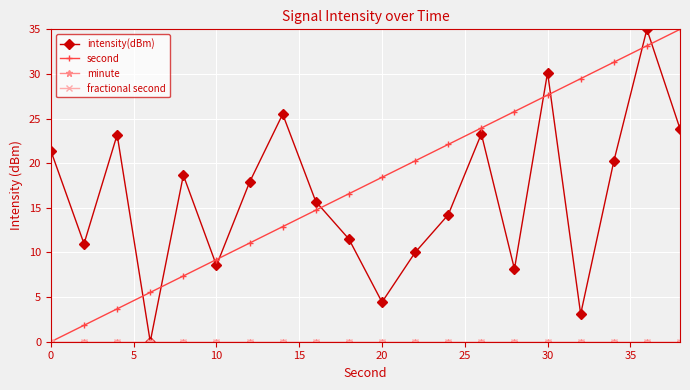

Is this an area chart (filled region under the line)?

No